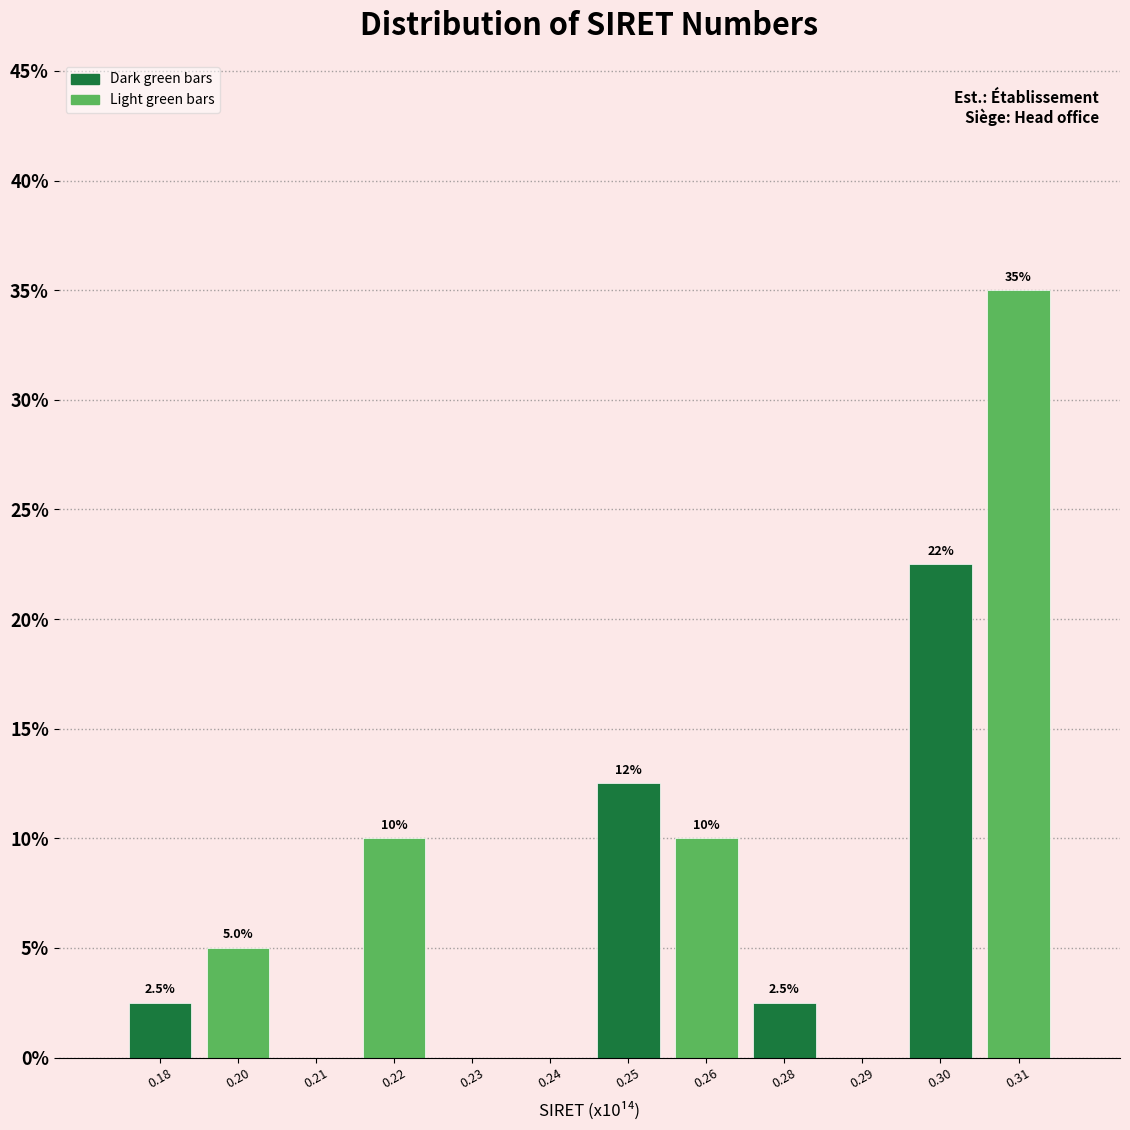

Reading left to right, extract all data points from this chart.

0.18=2.5	0.20=5.0	0.21=0.0	0.22=10.0	0.23=0.0	0.24=0.0	0.25=12.5	0.26=10.0	0.28=2.5	0.29=0.0	0.30=22.5	0.31=35.0